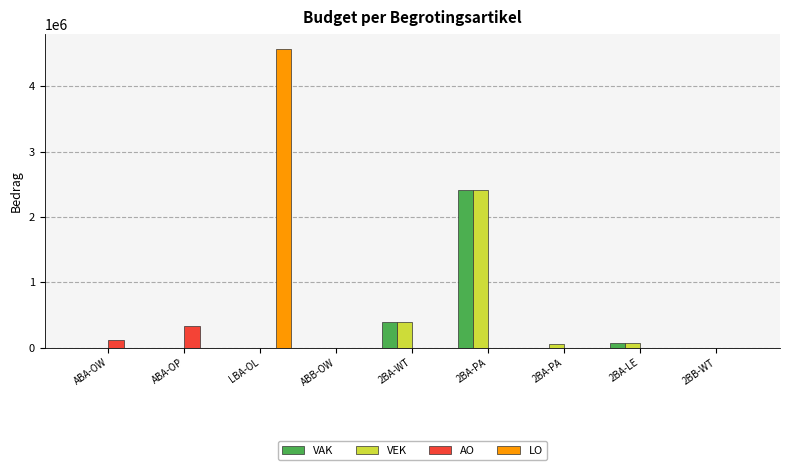

What is the sum of all LO values?

4572890